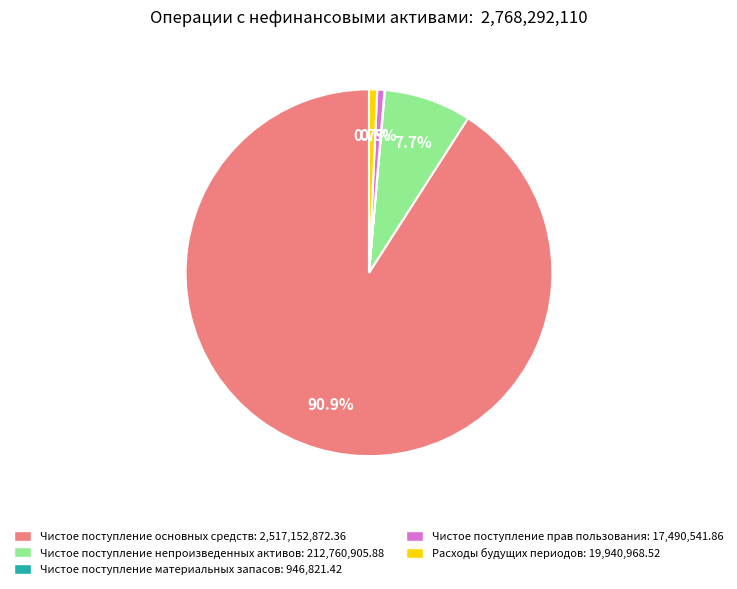

To the nearest percent, what is the difference between the Расходы будущих периодов and Чистое поступление непроизведенных активов slice percentages?

7%